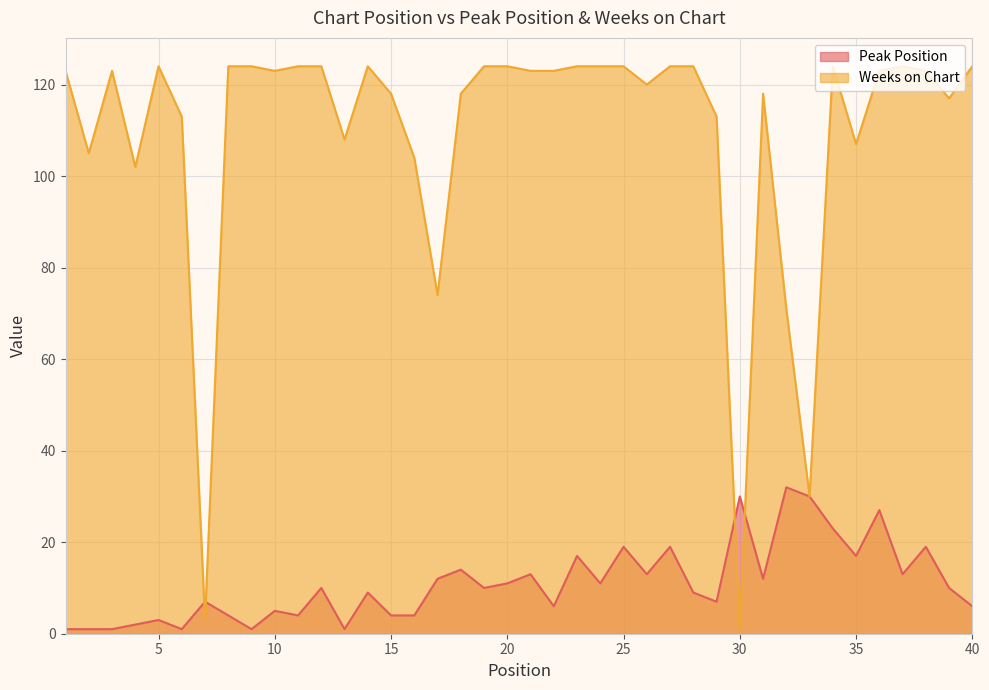

What is the difference between the highest and lowest values at 17?

62